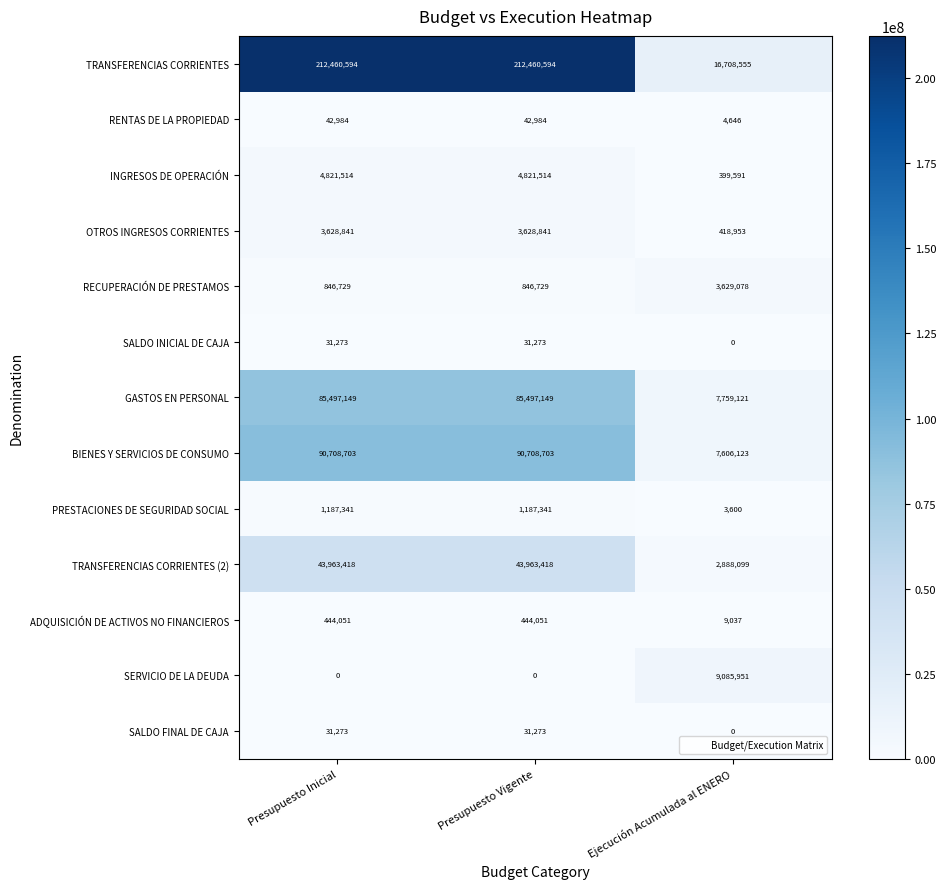

The value of PRESTACIONES DE SEGURIDAD SOCIAL at Presupuesto Inicial is 1581361. True or false?

False